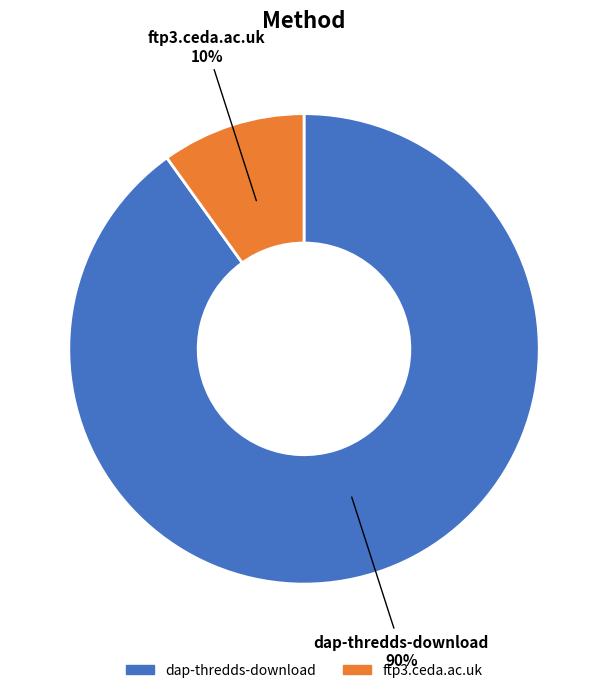

Rank the categories by value from highest to lowest.

dap-thredds-download, ftp3.ceda.ac.uk